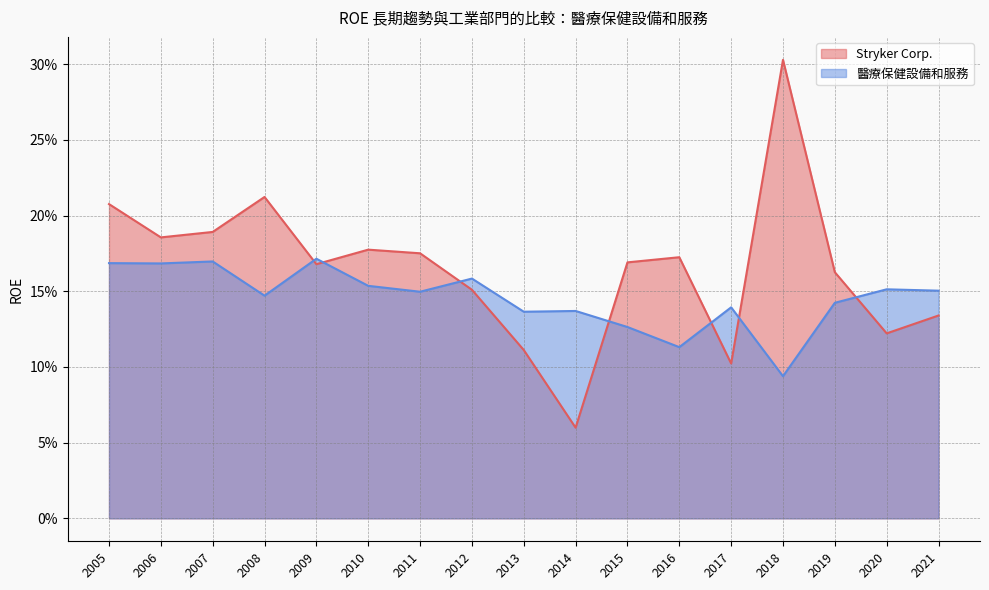

Which series changed the most between 2014 and 2019?

Stryker Corp.